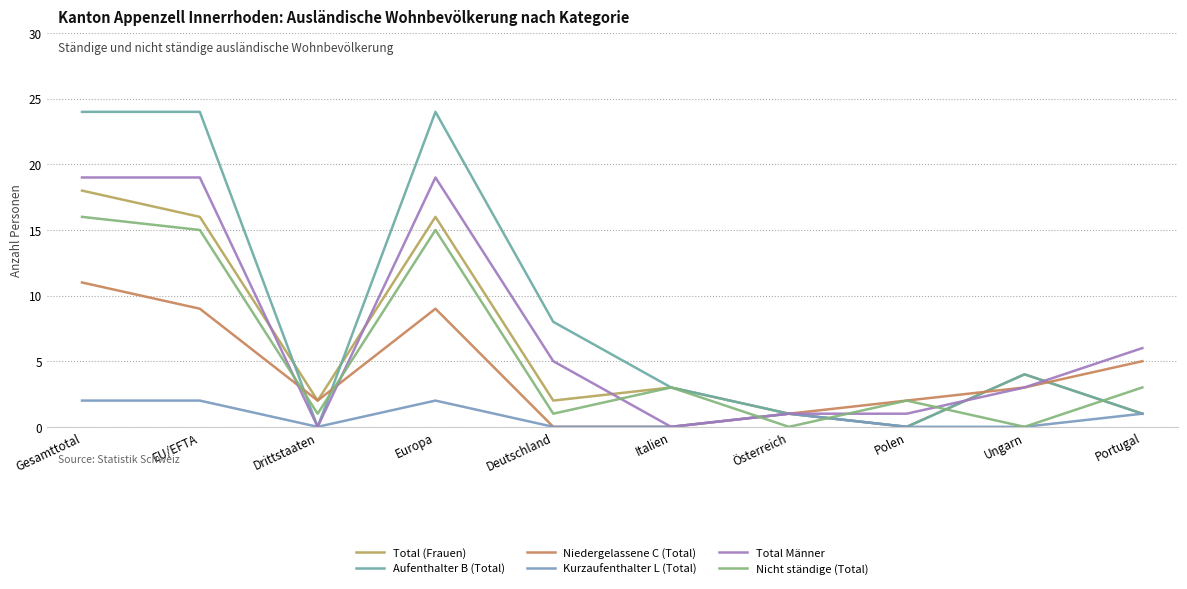

What is the label of the 1st point from the right?

Portugal